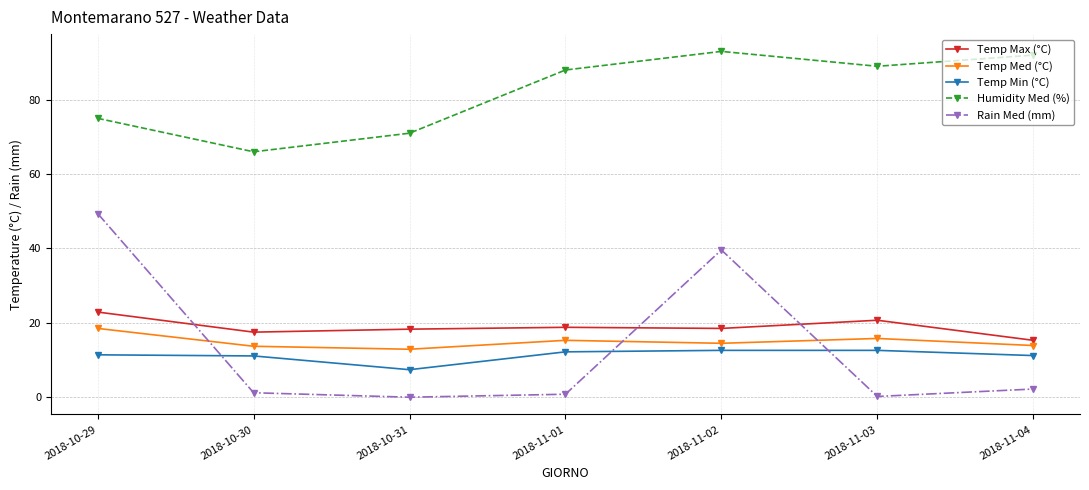

How many categories are shown in the chart?

7